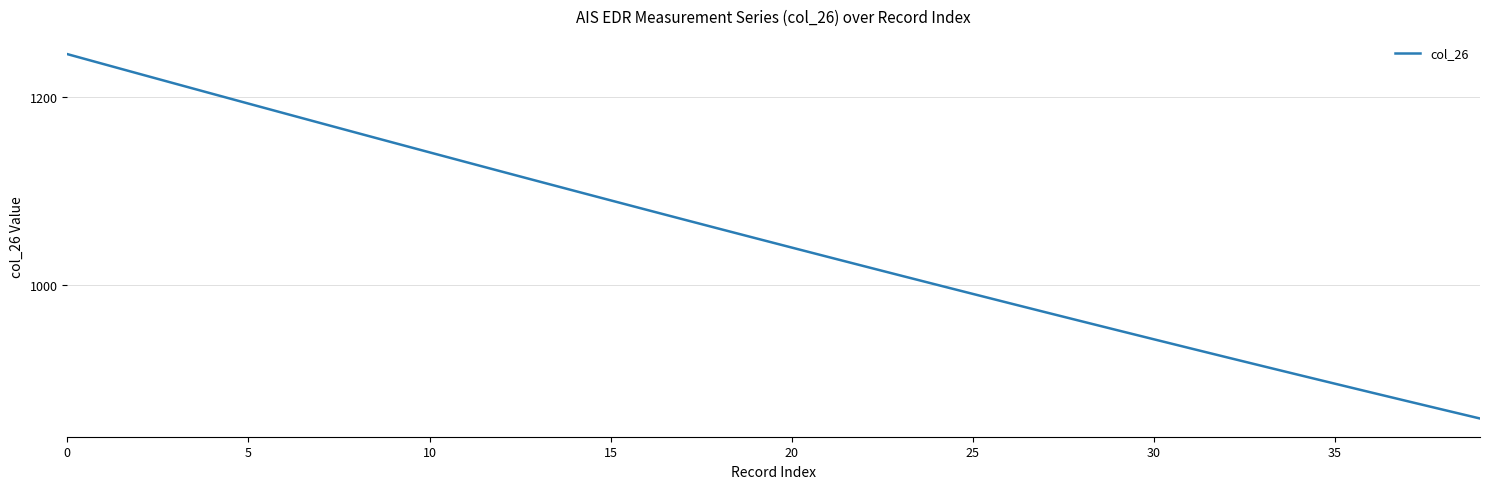

What is the difference between the maximum and minimum values?

387.9